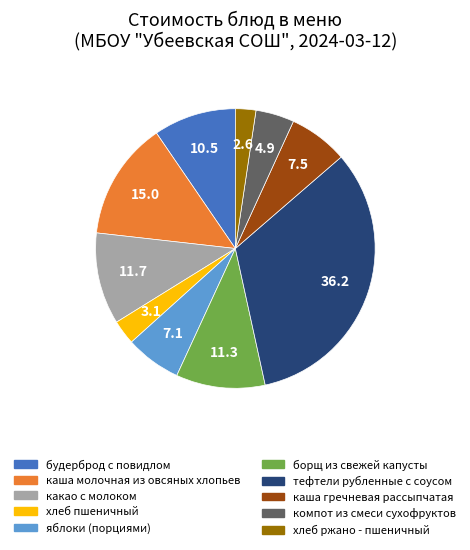

Do каша гречневая рассыпчатая and какао с молоком together represent more than half of the pie?

No